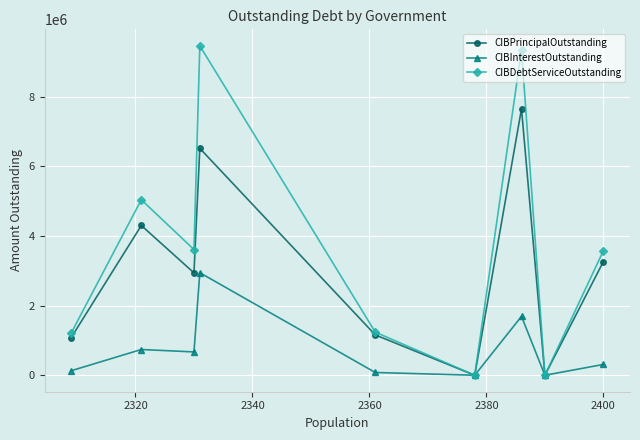

Which series has the largest total across all categories?

CIBDebtServiceOutstanding